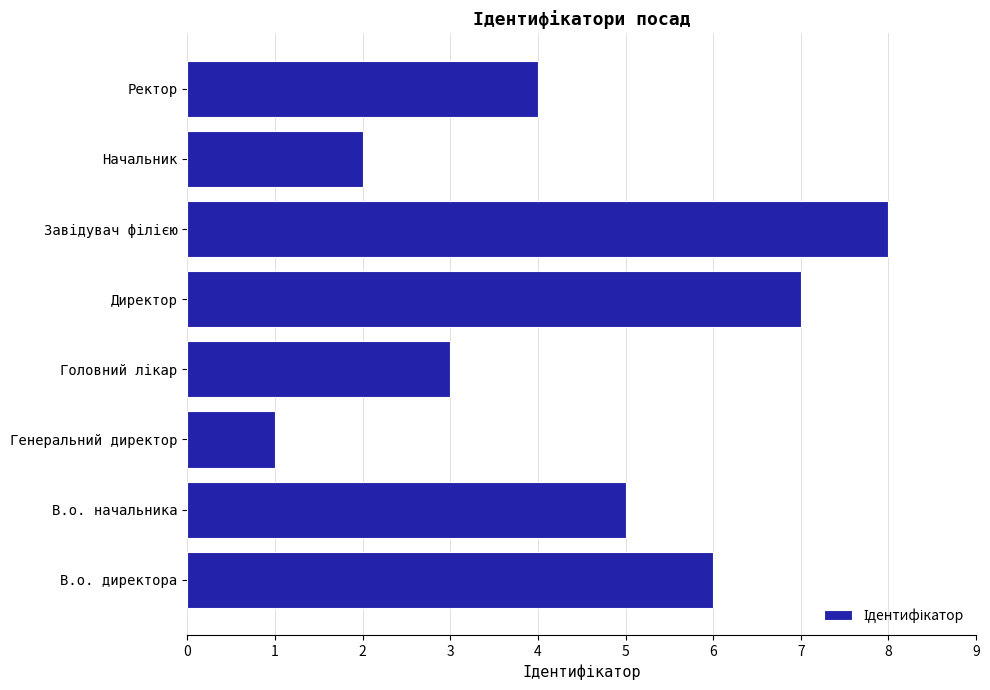

Where is the data nearest to the value 4?

Ректор